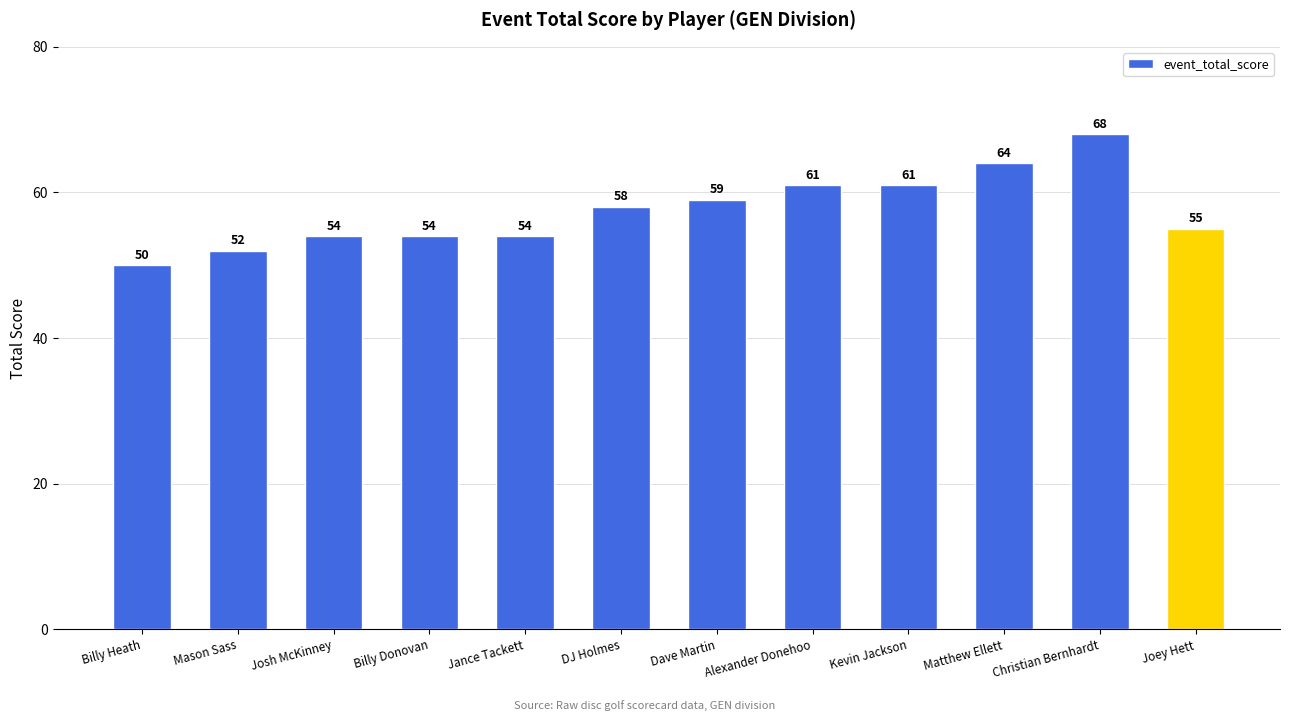

What is the difference between the values at Joey Hett and Billy Donovan?

1